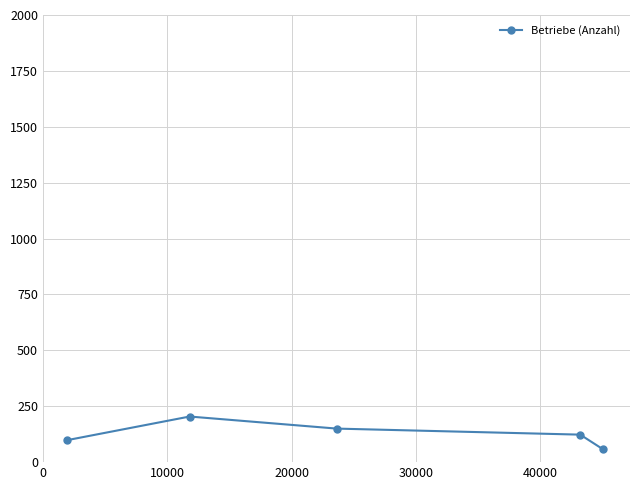

How many data points are less than 123?

2